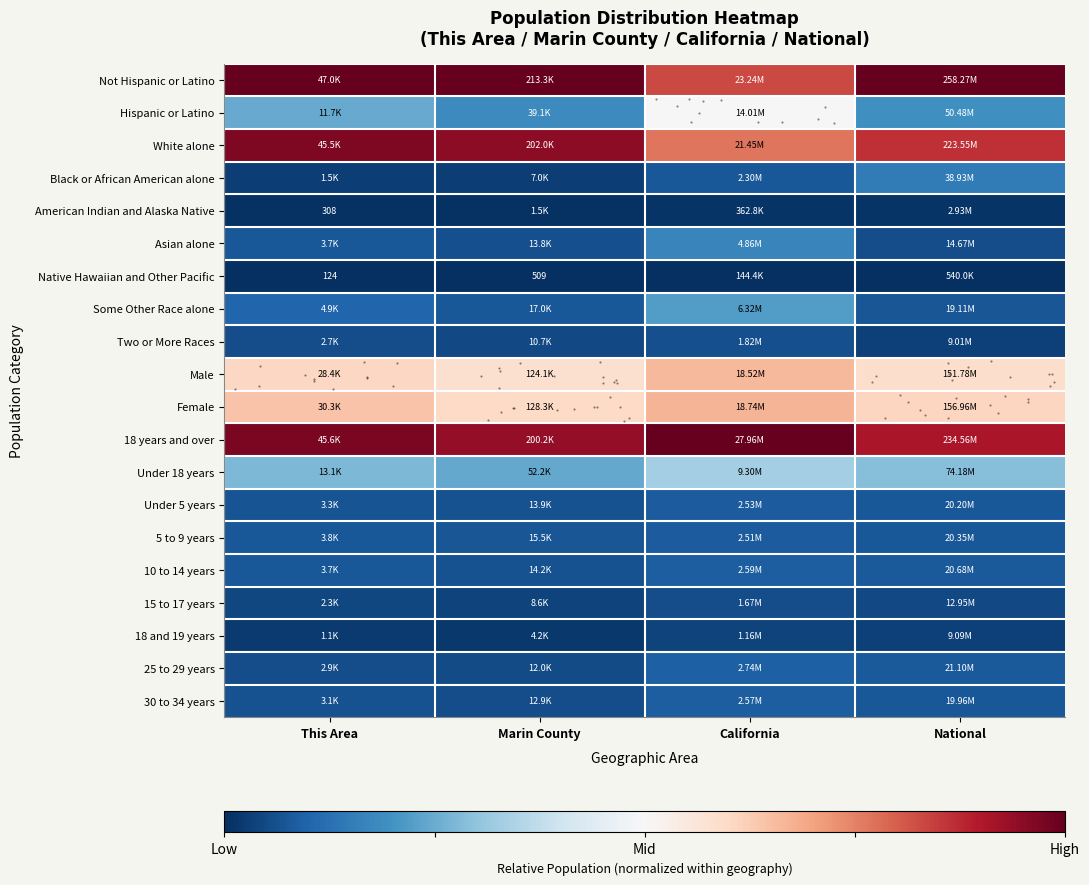

Which label corresponds to the smallest value in the chart?

This Area